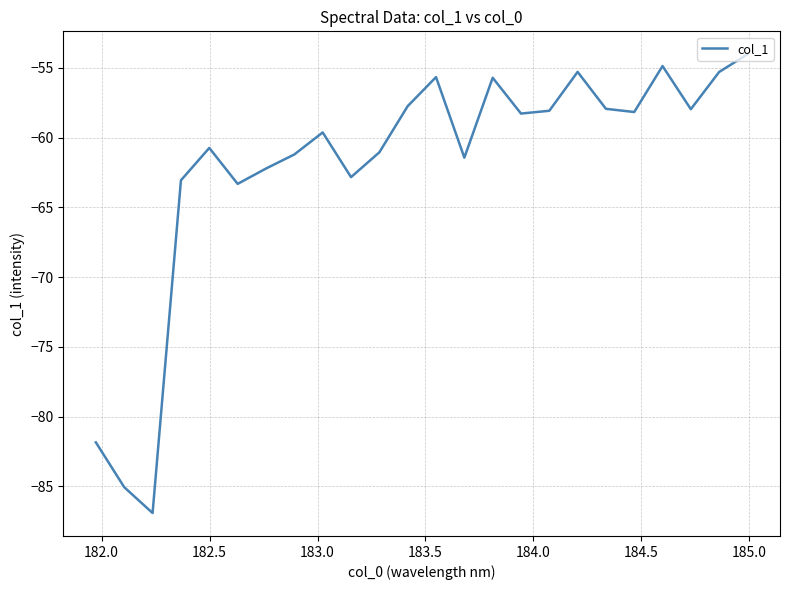

What is the difference between the maximum and minimum values?

32.9